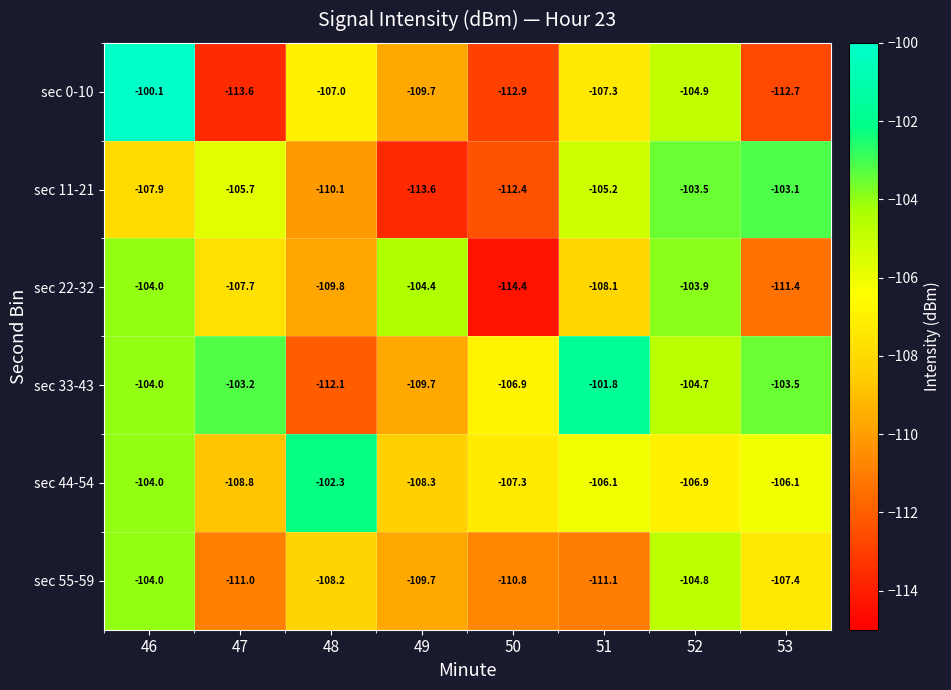

At which label does sec 0-10 reach its minimum?

47